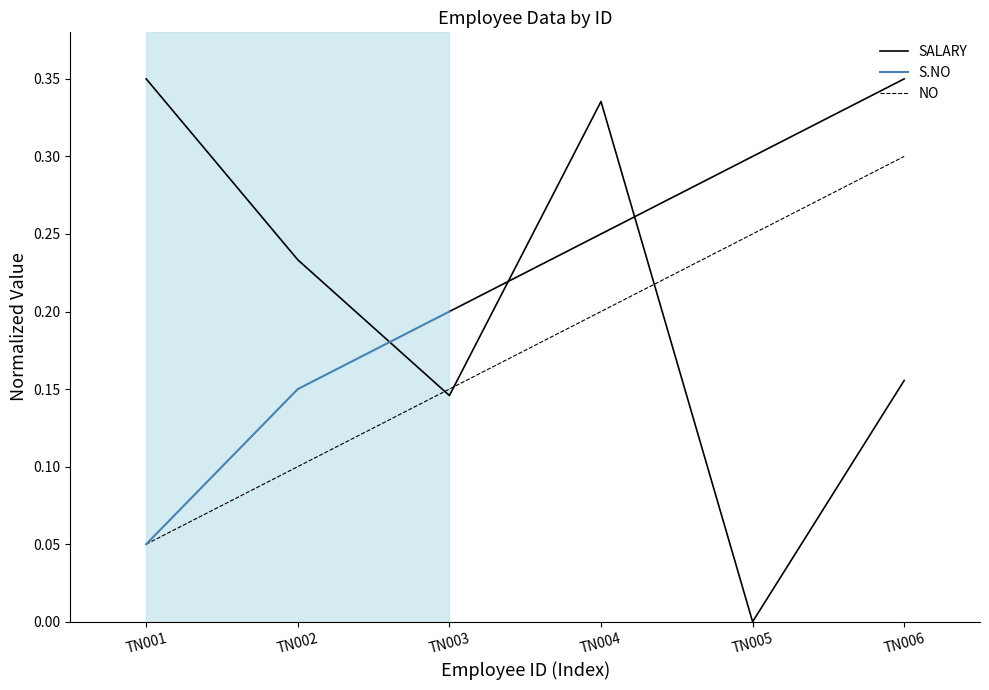

Where is S.NO nearest to the value 0?

TN001